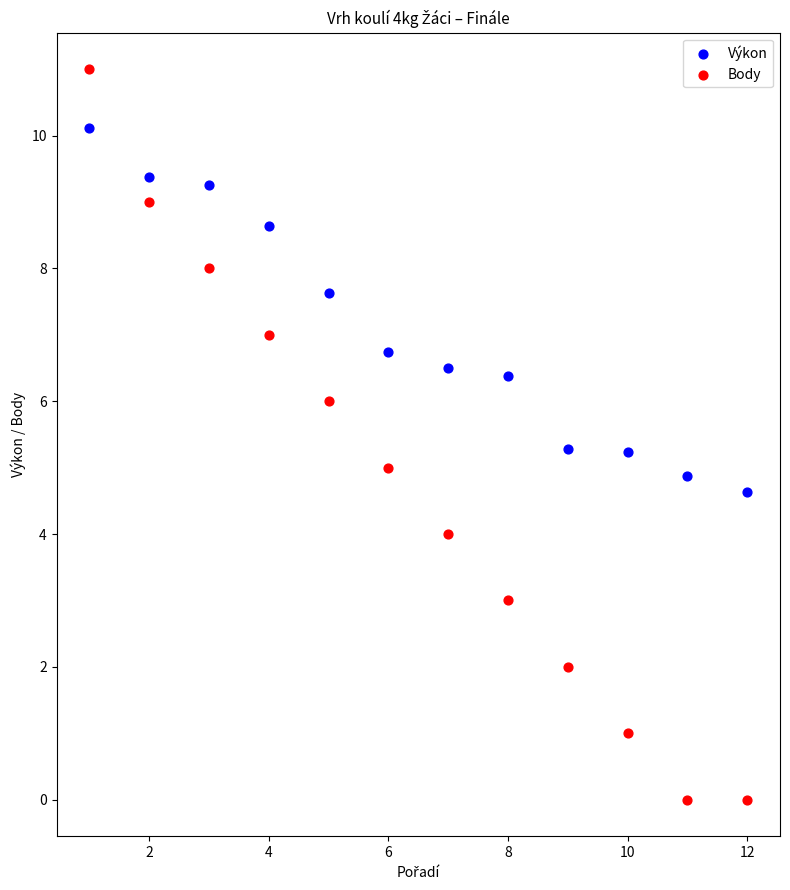

Which series reaches the maximum Y coordinate?

Body